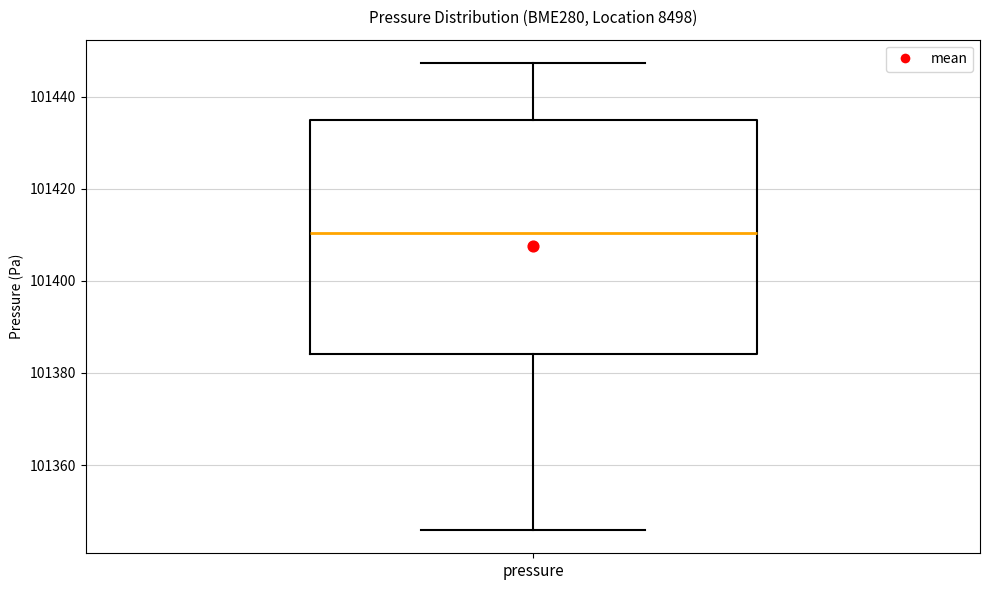

Transcribe this box plot: give where the median line is, the range the box spans, and where the two whiskers end, as read against the y-axis. The values are not printed on the chart, so give them approximately, as read against the axis.

median 101410, box 101384 to 101434, whiskers 101346 to 101448